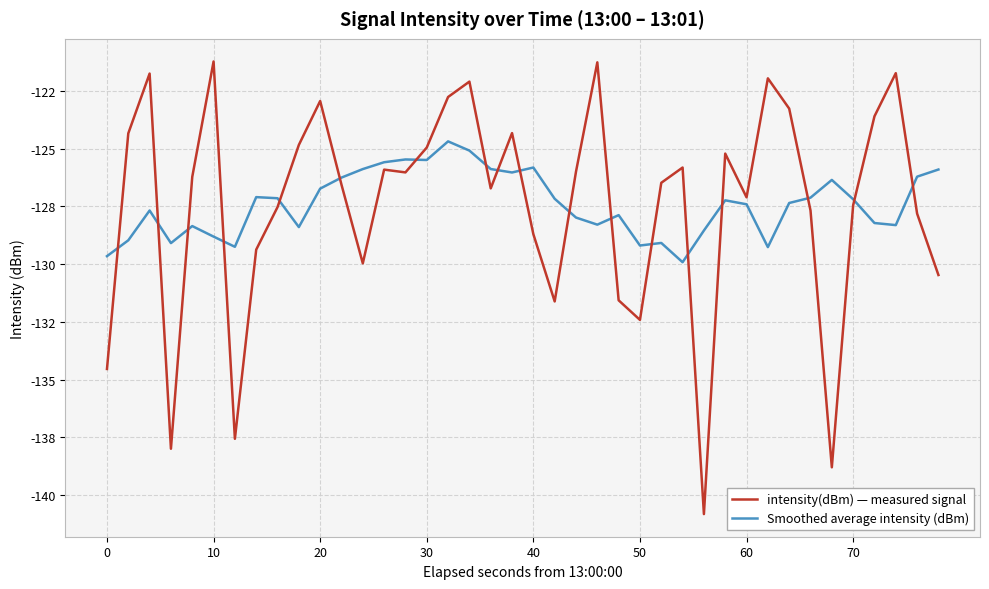

What is the minimum value for Smoothed average intensity (dBm)?

-129.9